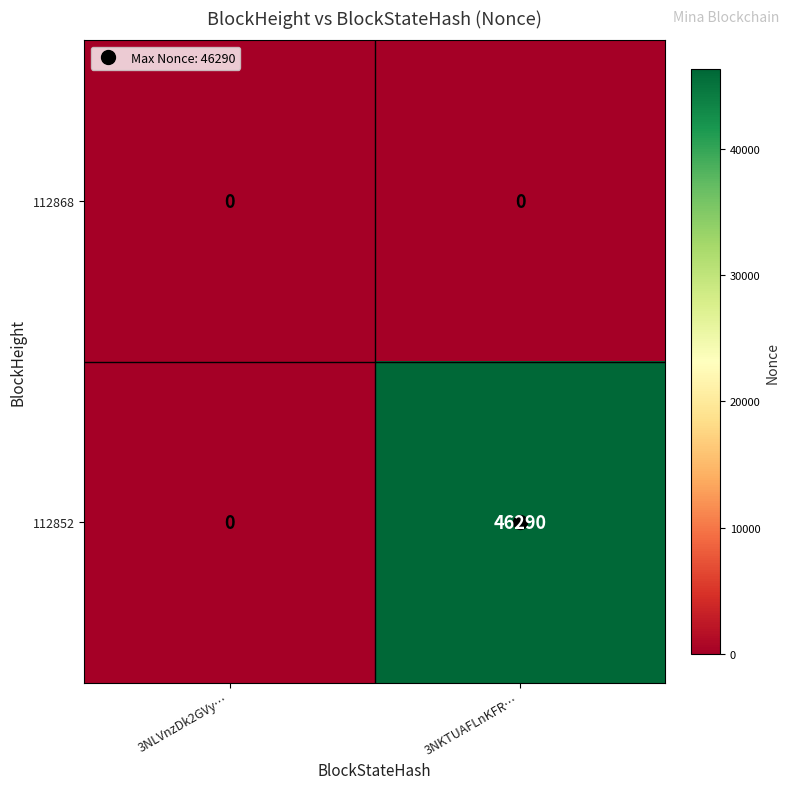

How many categories are shown in the chart?

2